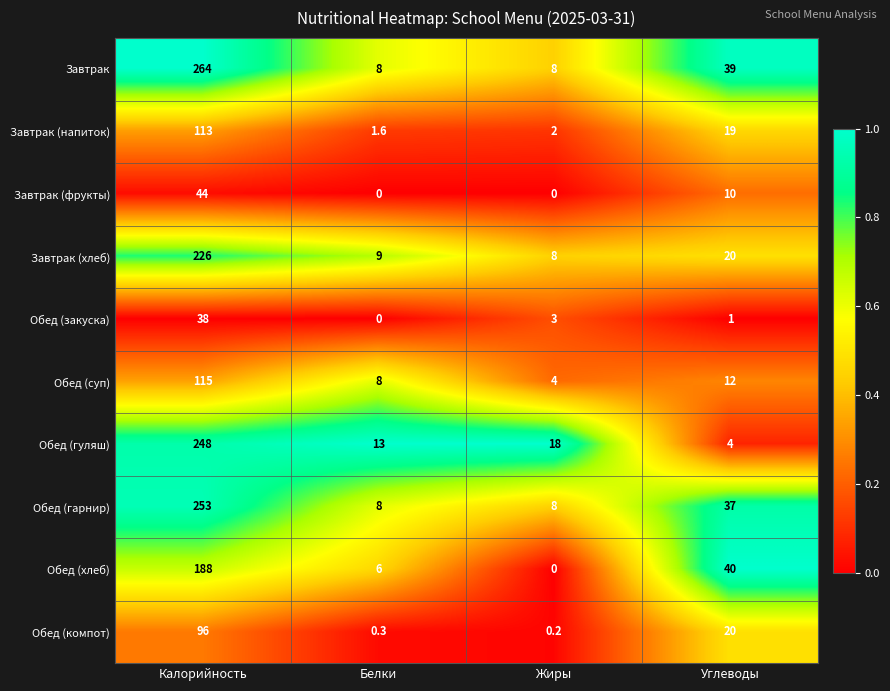

Between Калорийность and Жиры, which series saw the biggest shift?

Завтрак